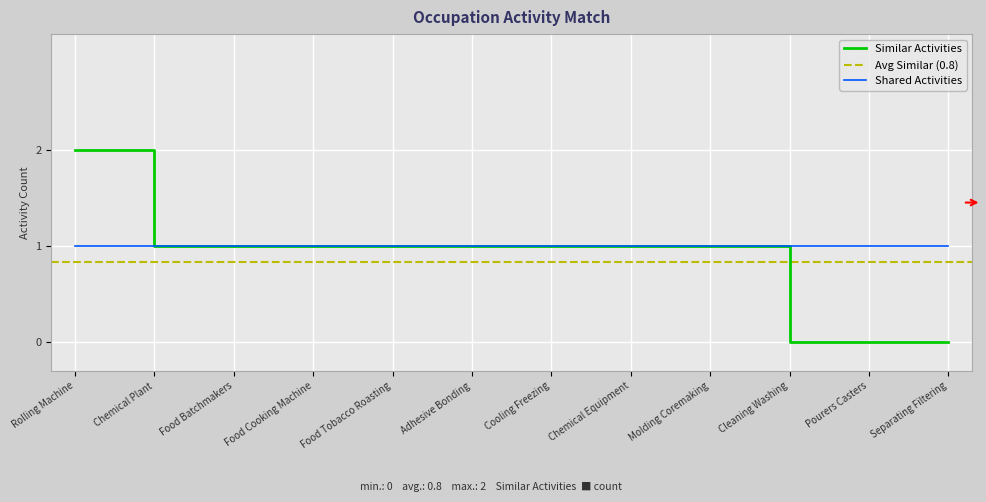

Is the value of Similar Activities at Separating Filtering greater than the value of Shared Activities at Cleaning Washing?

No